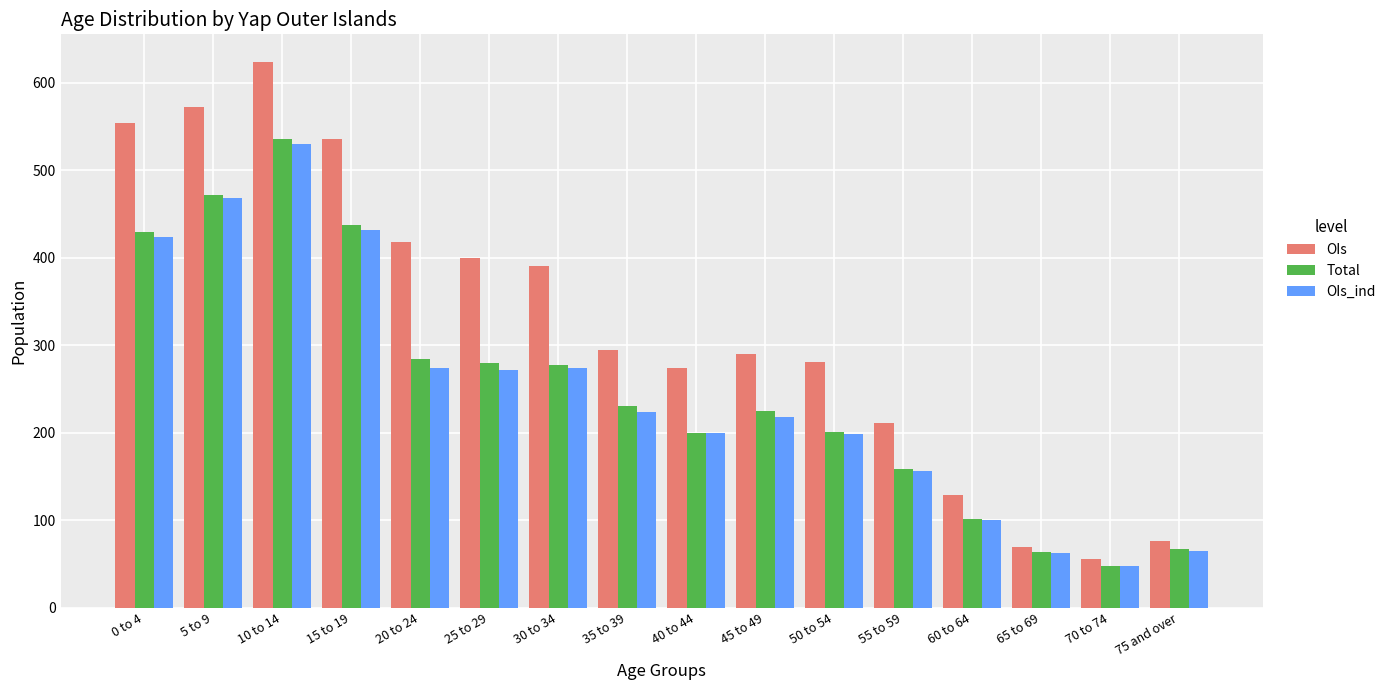

What is the difference between the OIs_ind values at 60 to 64 and 25 to 29?

172